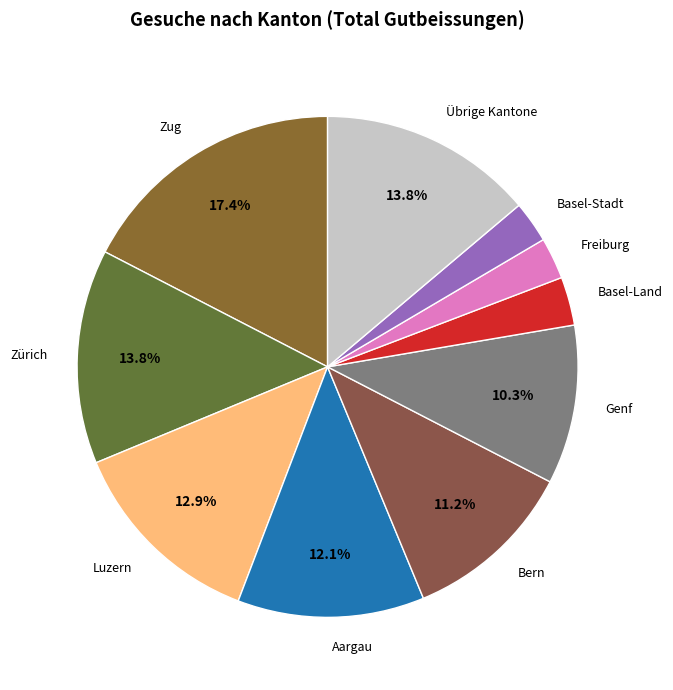

True or false: Genf accounts for 10% of the total.

True